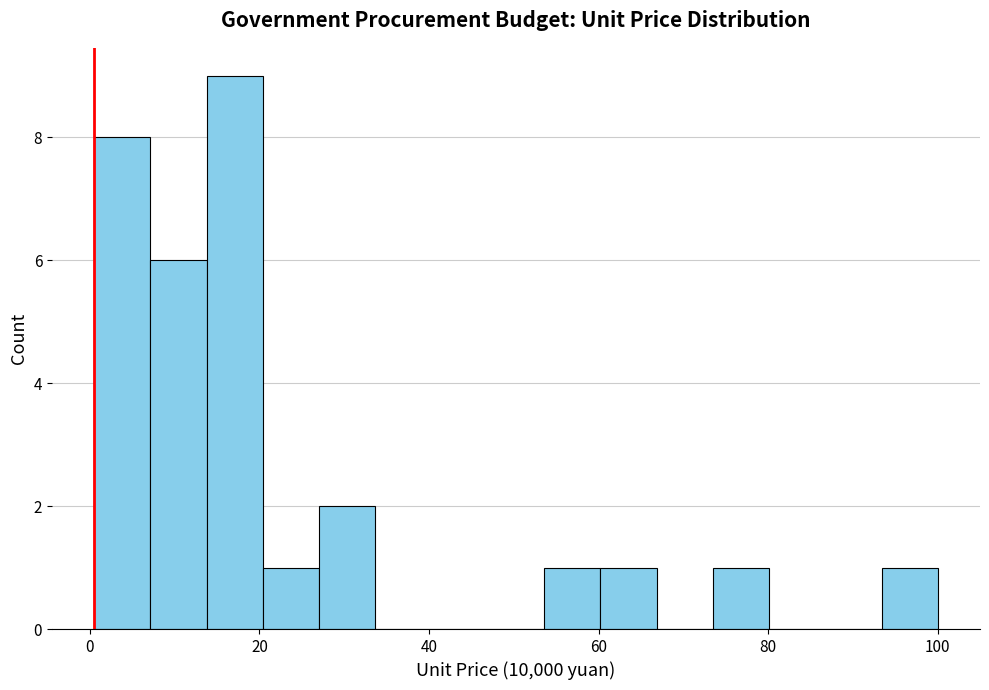

Around what value on the x-axis is the tallest bar? Give the approximate position of its centre, as read against the axis.

18